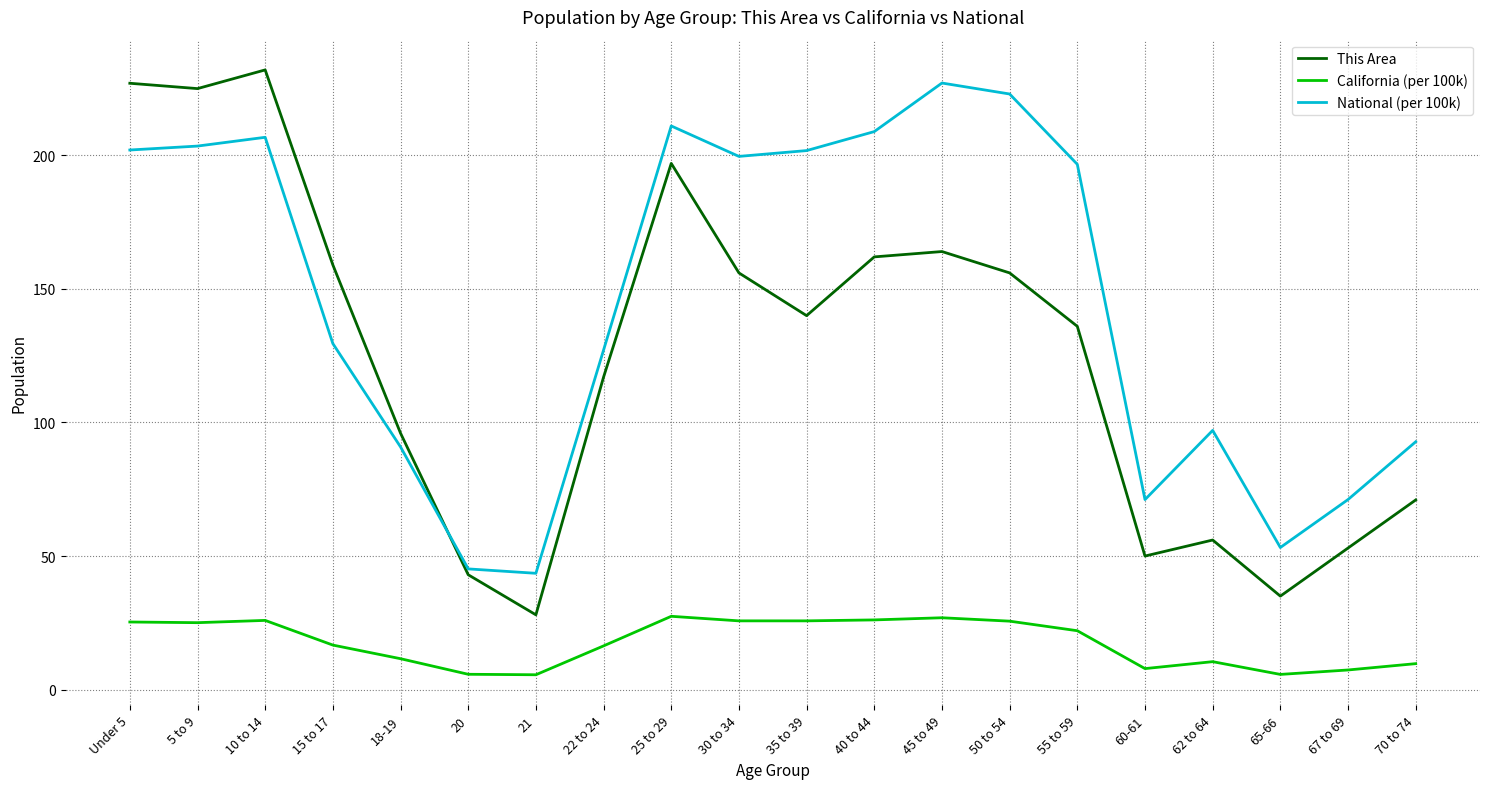

At which category does National (per 100k) reach its first local peak?

10 to 14